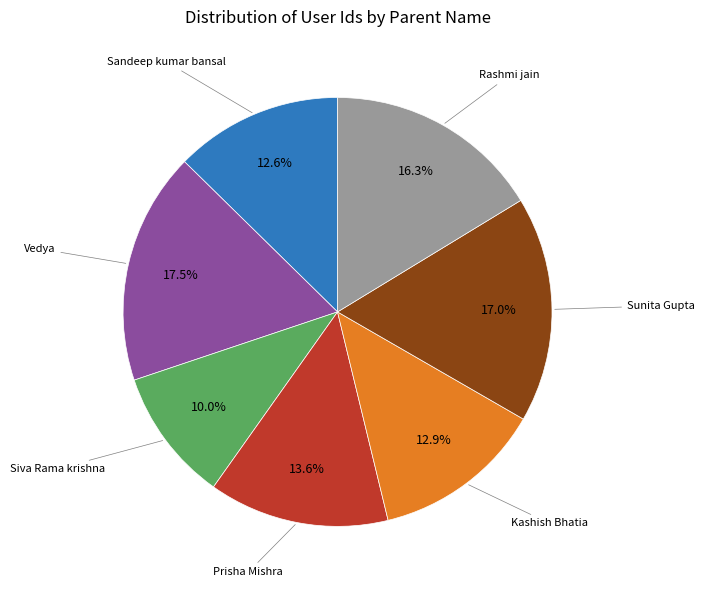

Does any single category account for the majority?

No